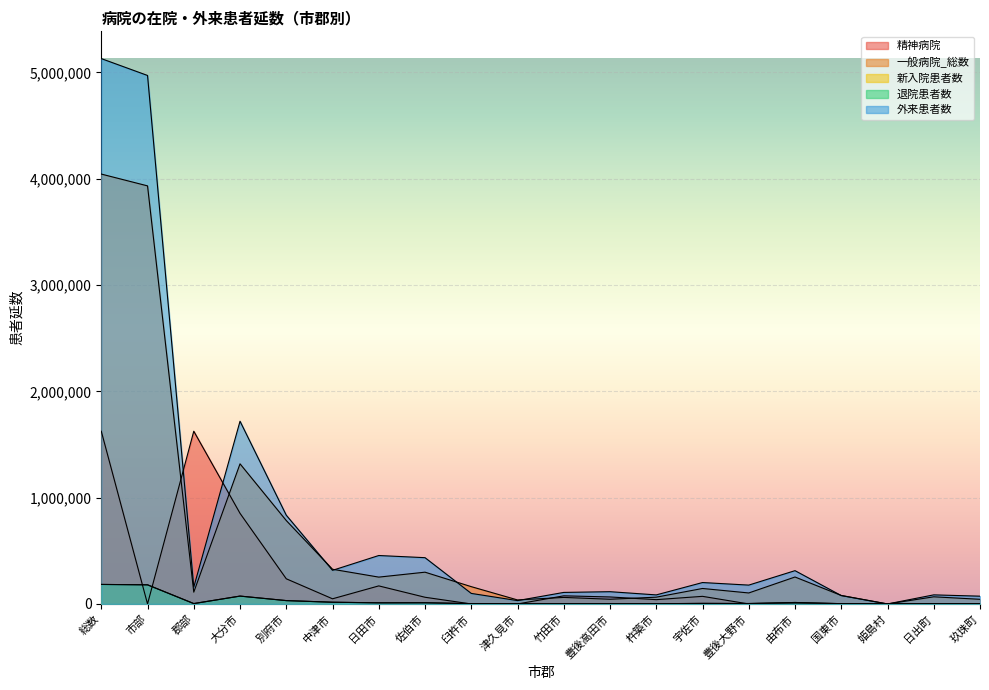

How many lines are shown in the chart?

5